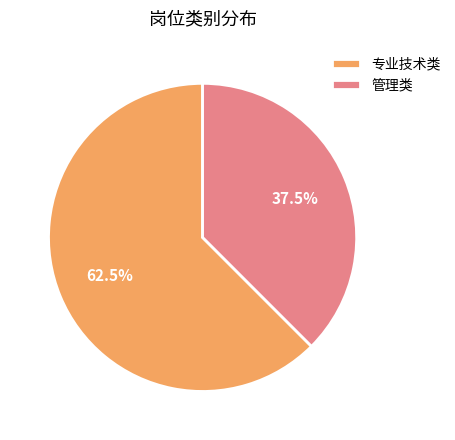

Rank the categories by value from highest to lowest.

专业技术类, 管理类